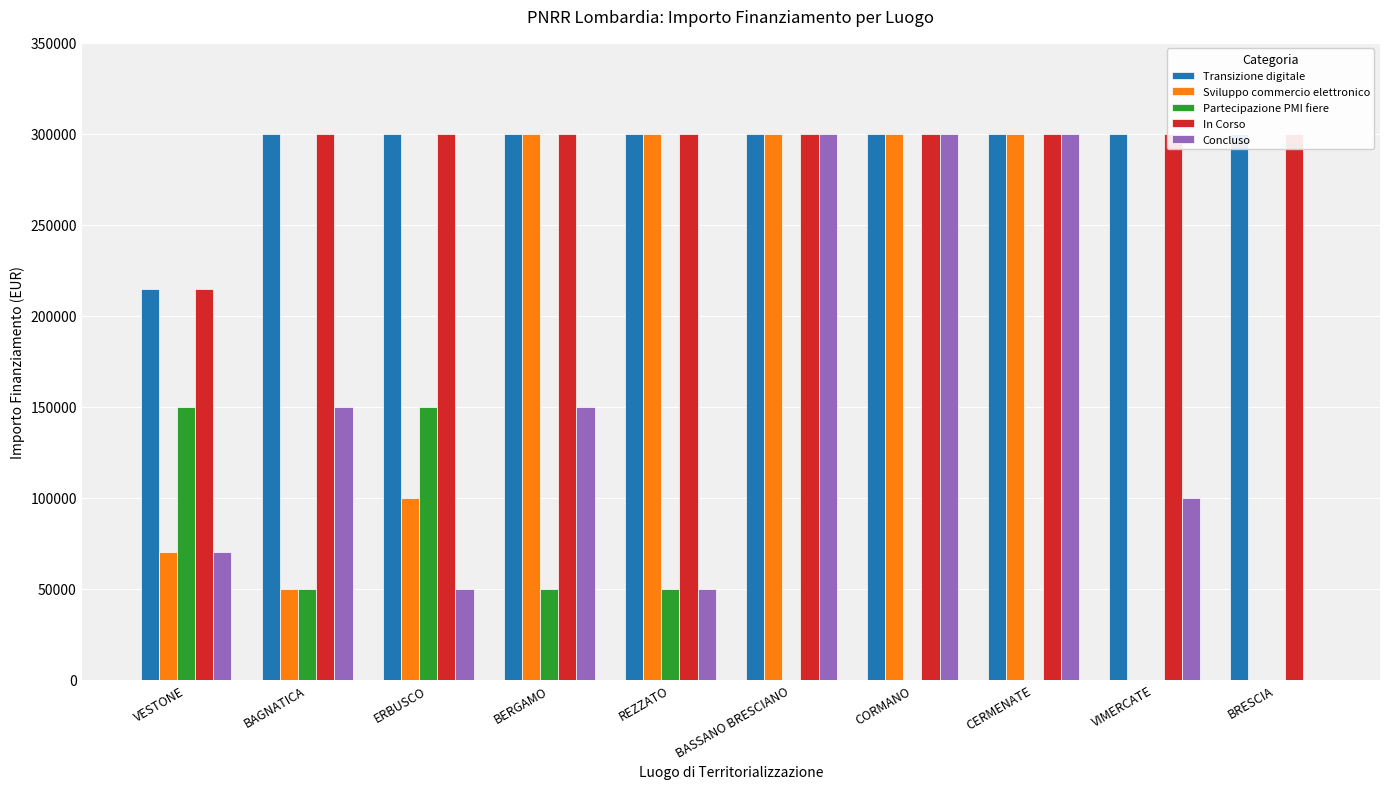

Count the number of categories in the chart.

10